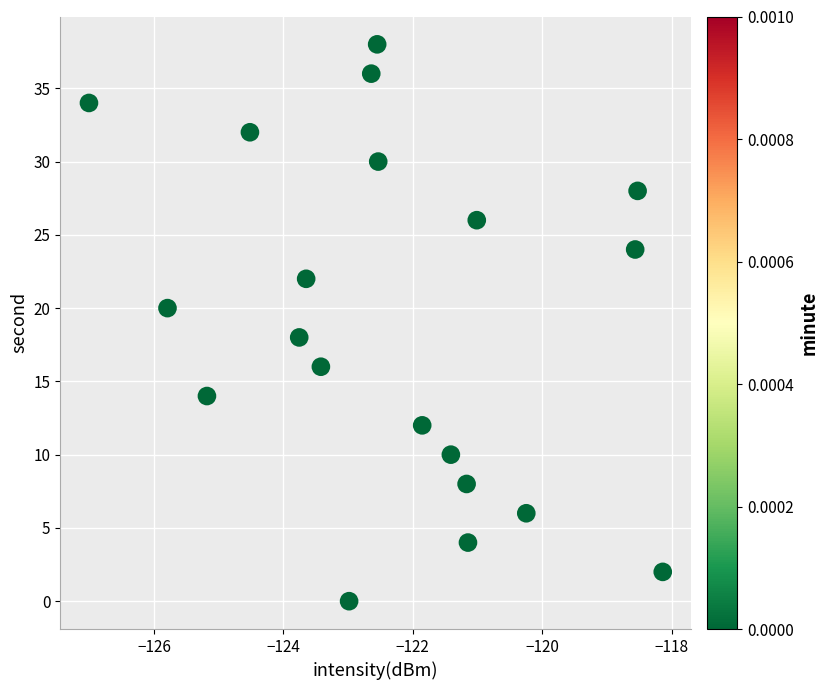

What is the range of Y values (max minus min)?

38